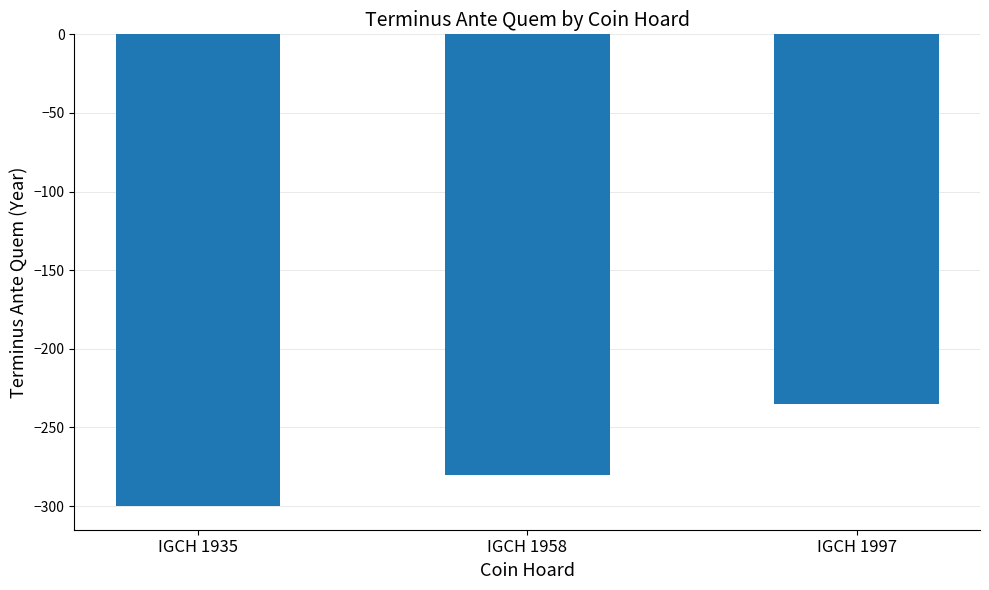

Reading right to left, what are all the values shown in this chart?

IGCH 1997=-235	IGCH 1958=-280	IGCH 1935=-300